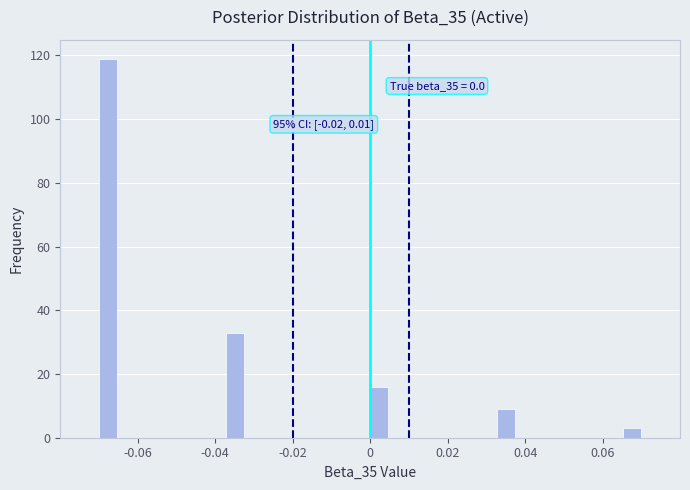

Read against the x-axis, roughly where is the centre of the tallest bar?

-0.068